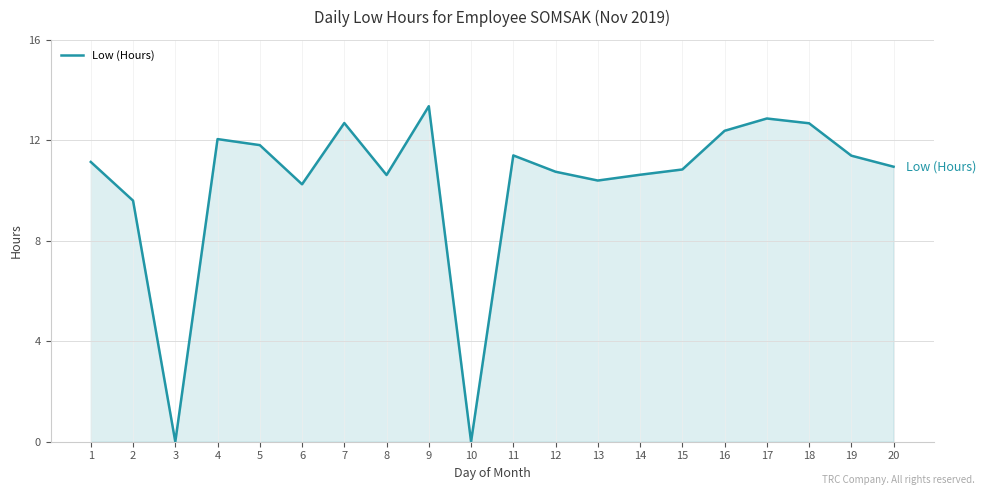

Does the chart display data point markers on the line(s)?

No